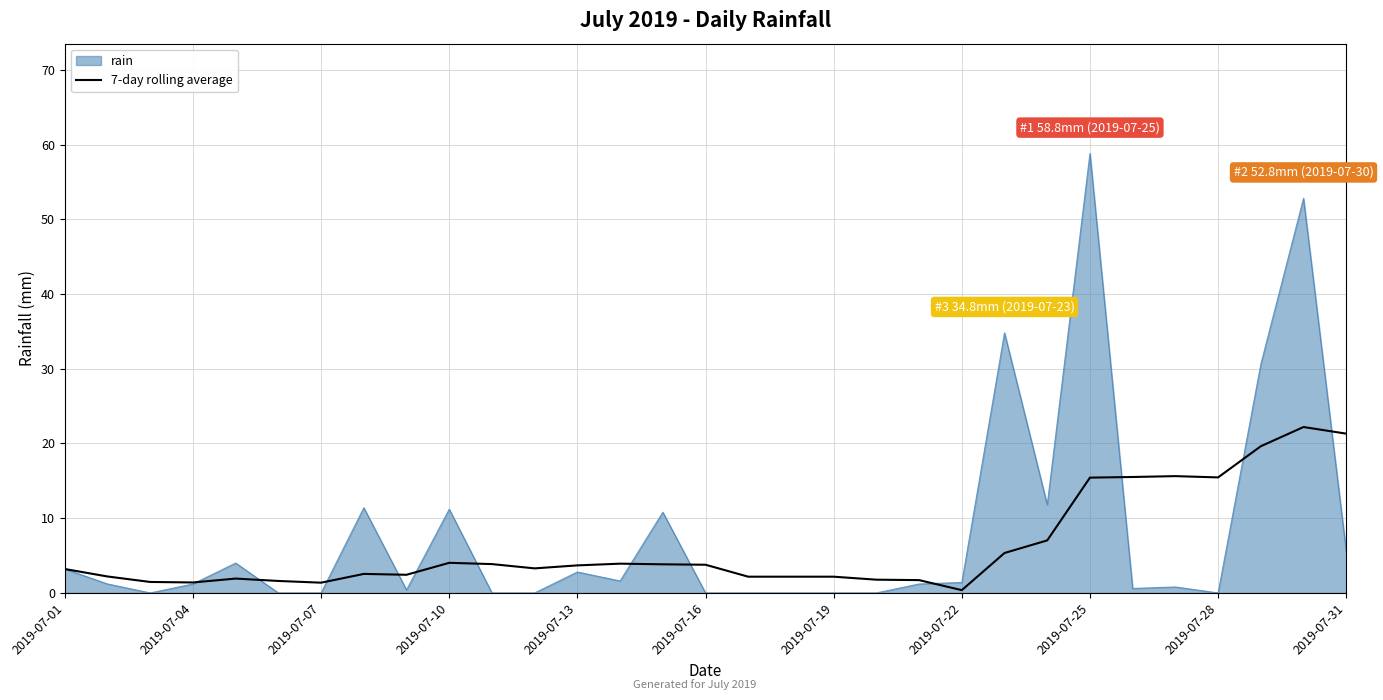

Which series has the widest spread of values?

rain